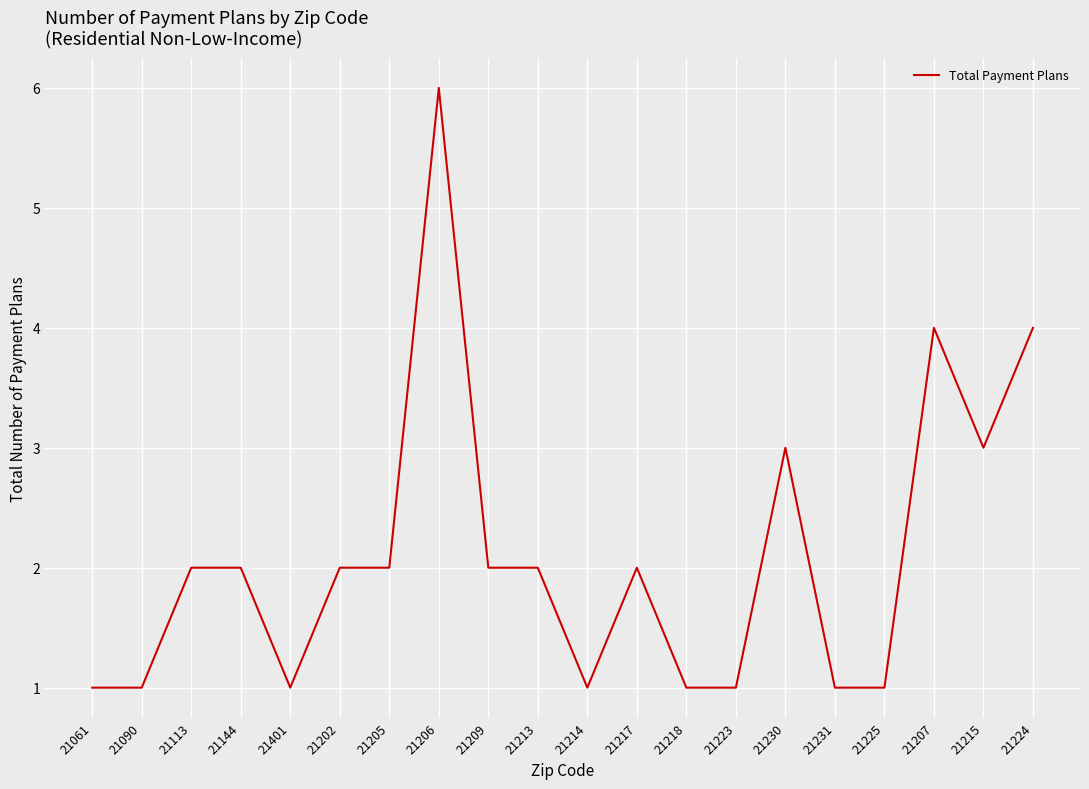

Reading left to right, transcribe all the data shown in this chart.

1	1	2	2	1	2	2	6	2	2	1	2	1	1	3	1	1	4	3	4